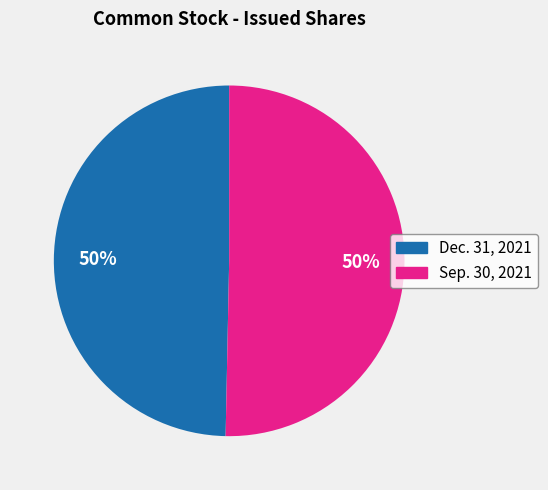

The Dec. 31, 2021 slice represents 40% of the pie. True or false?

False